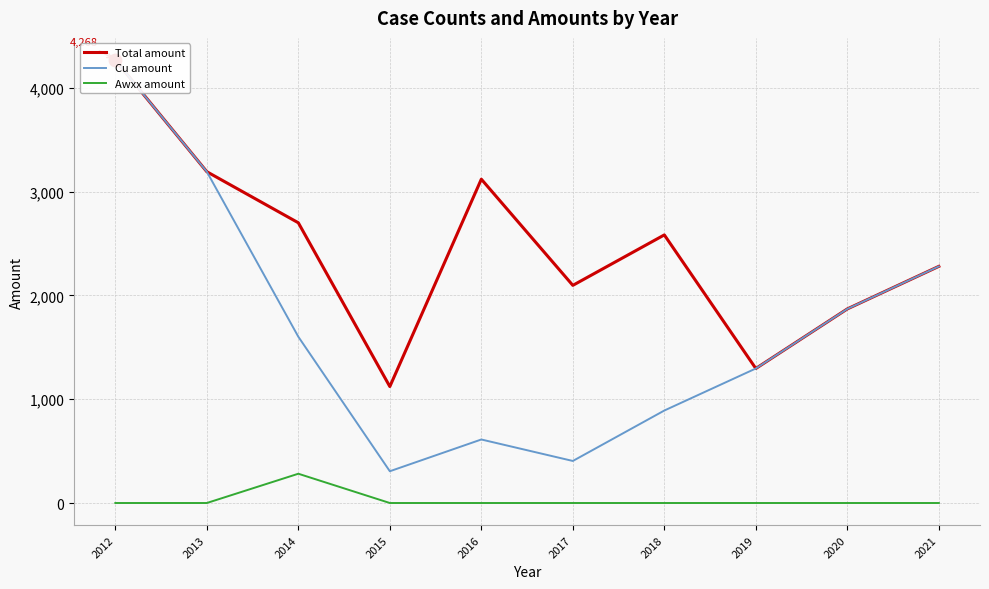

What is the total value across all series at 2020?

3740